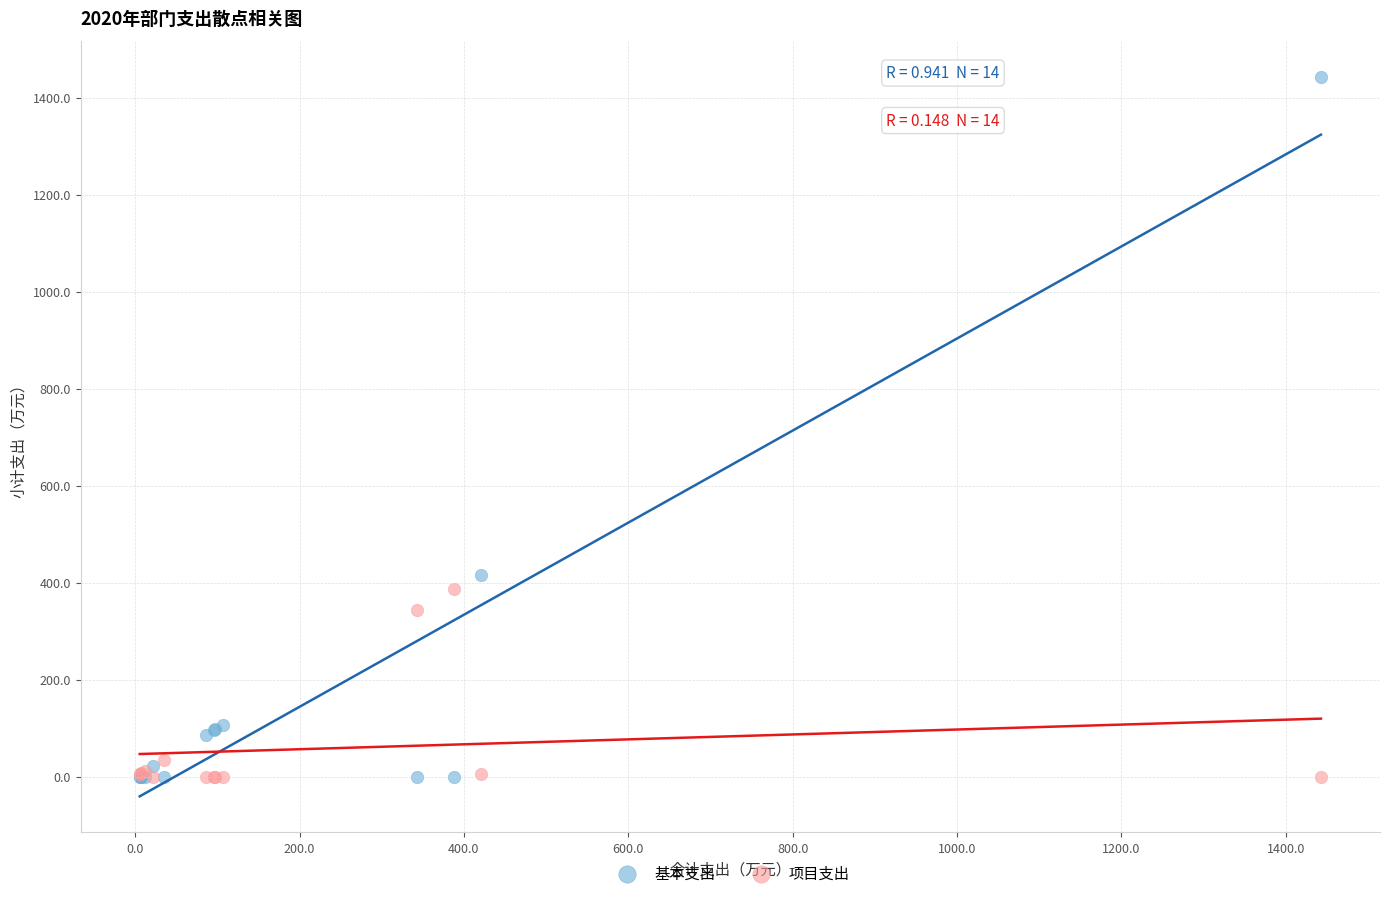

Which series contains the highest Y value?

基本支出